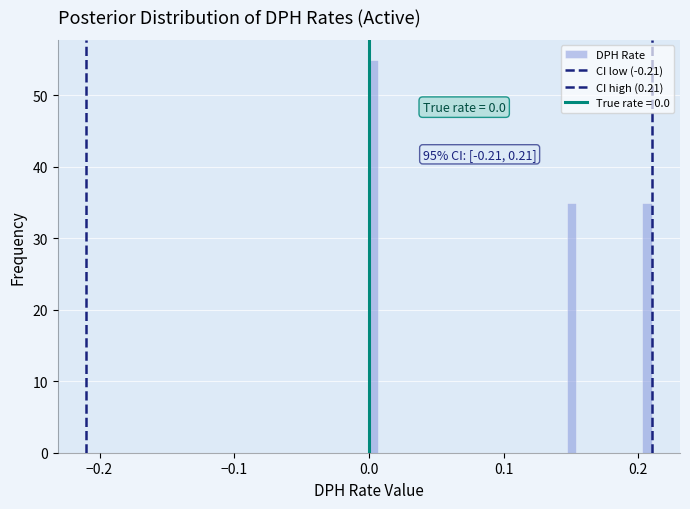

Read against the x-axis, roughly where is the centre of the tallest bar?

0.00